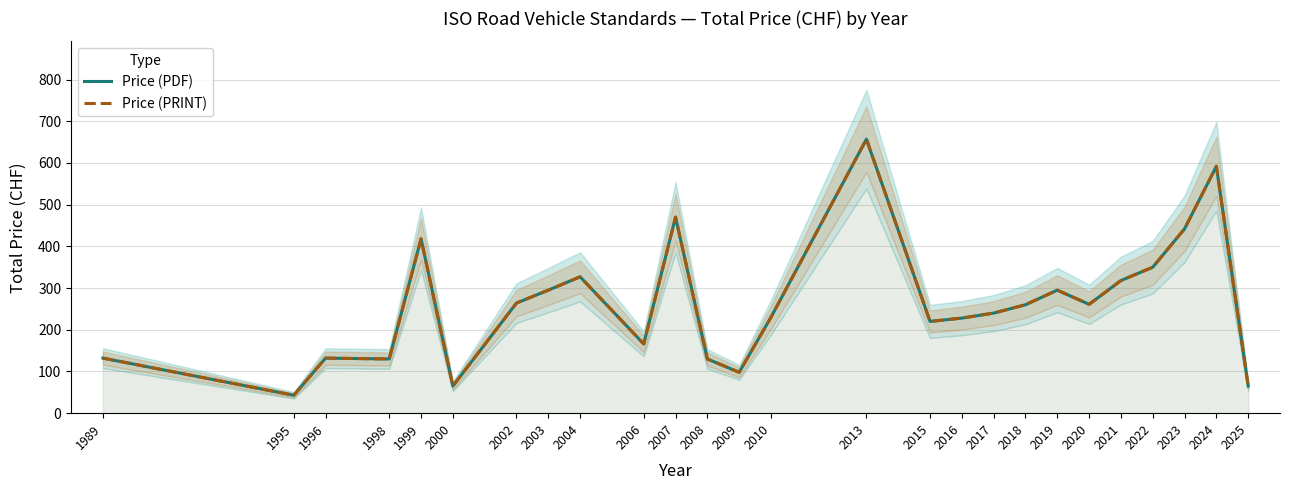

What is the lowest value of the Price (PDF) series?

43